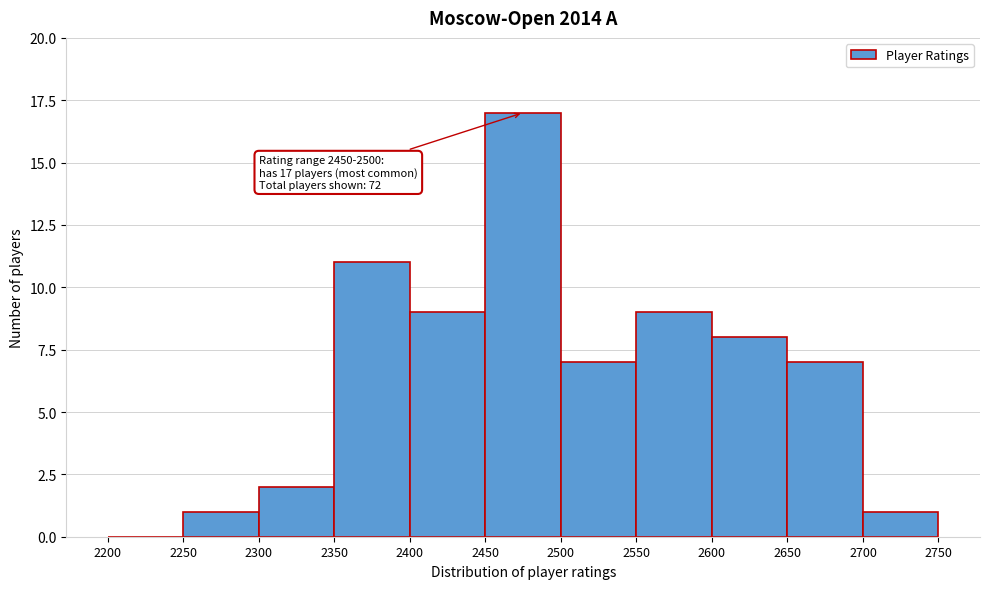

Which range on the x-axis has the tallest bar?

2450 to 2500